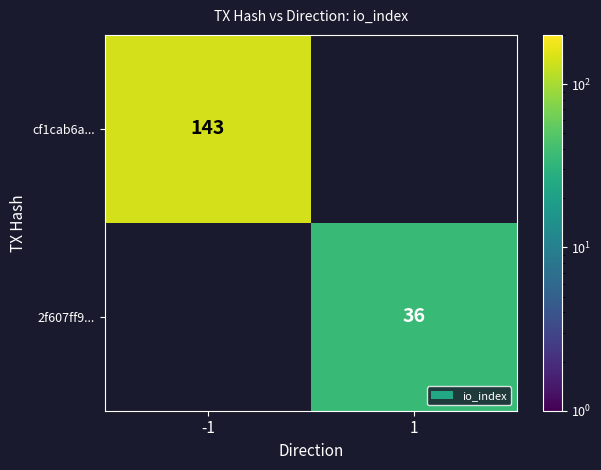

What is the greatest value displayed?

143.0